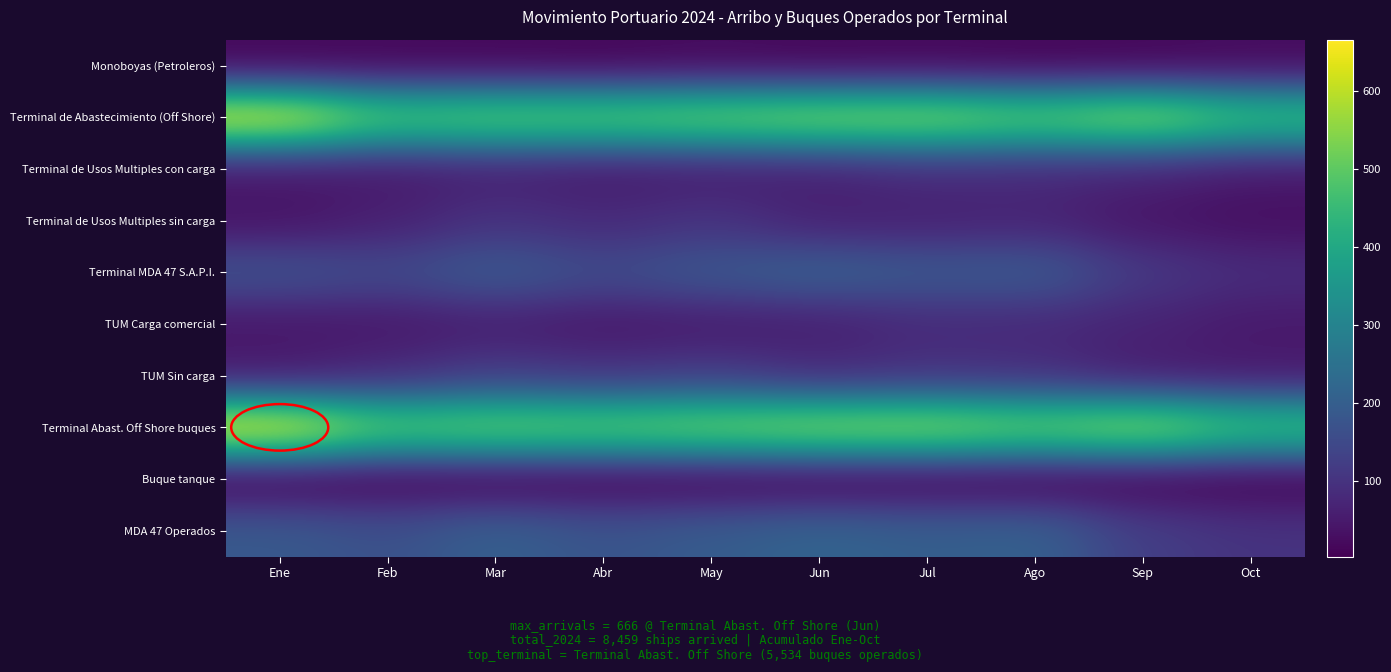

Which series has the largest range (max minus min)?

Terminal Abast. Off Shore buques